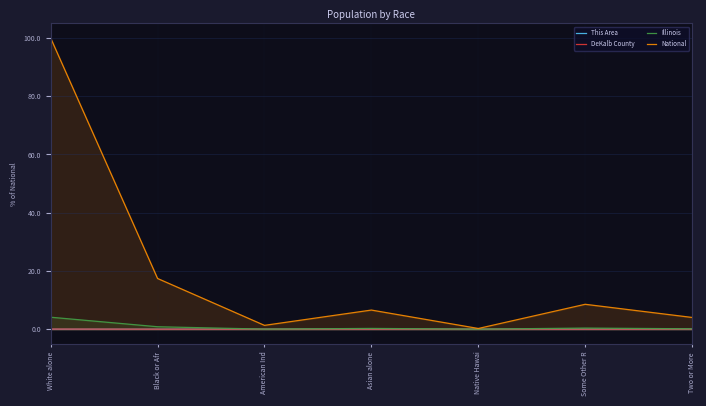

True or false: This Area and National cross at least once.

False